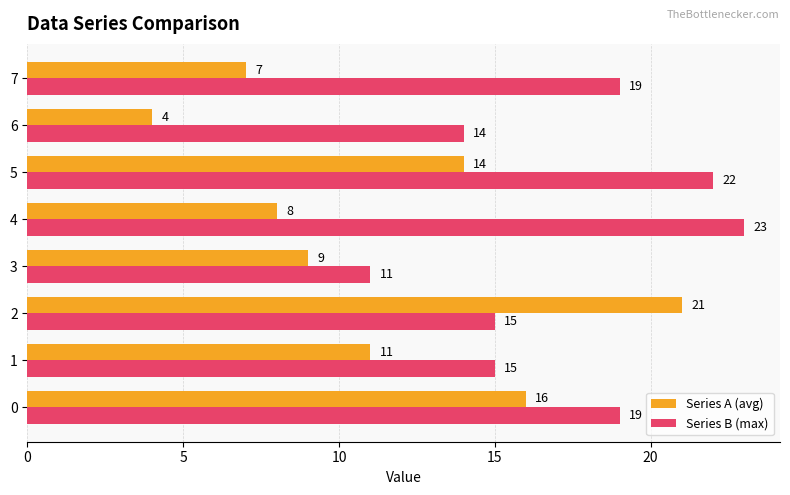

What is the difference between the highest and lowest values at 1?

4